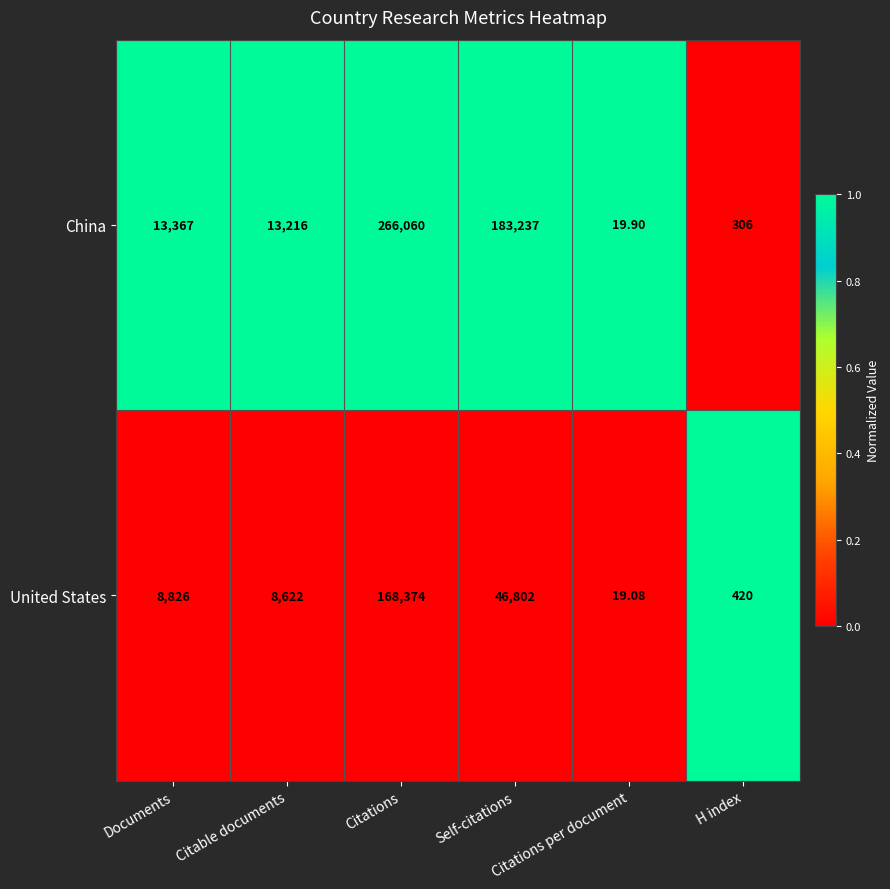

Rank the series by their average value, from lowest to highest.

United States, China